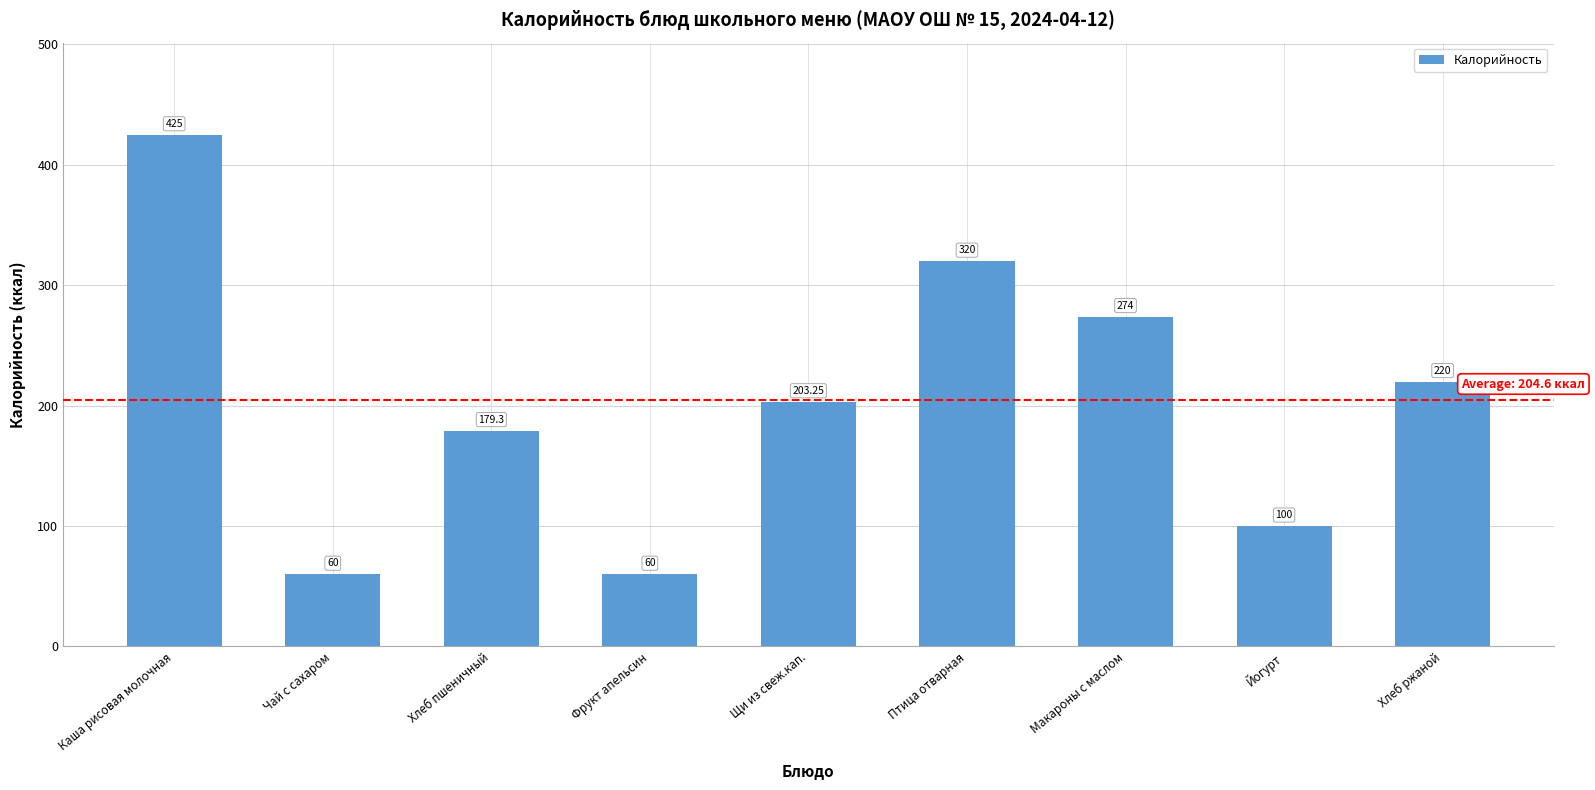

Which has a higher value, Щи из свеж.кап. or Чай с сахаром?

Щи из свеж.кап.